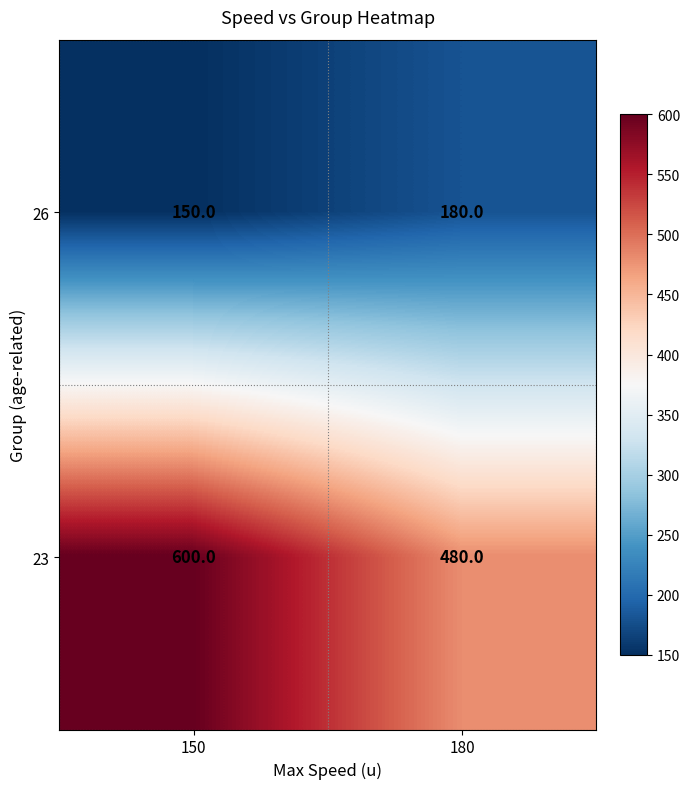

How many data points does each series have?

2